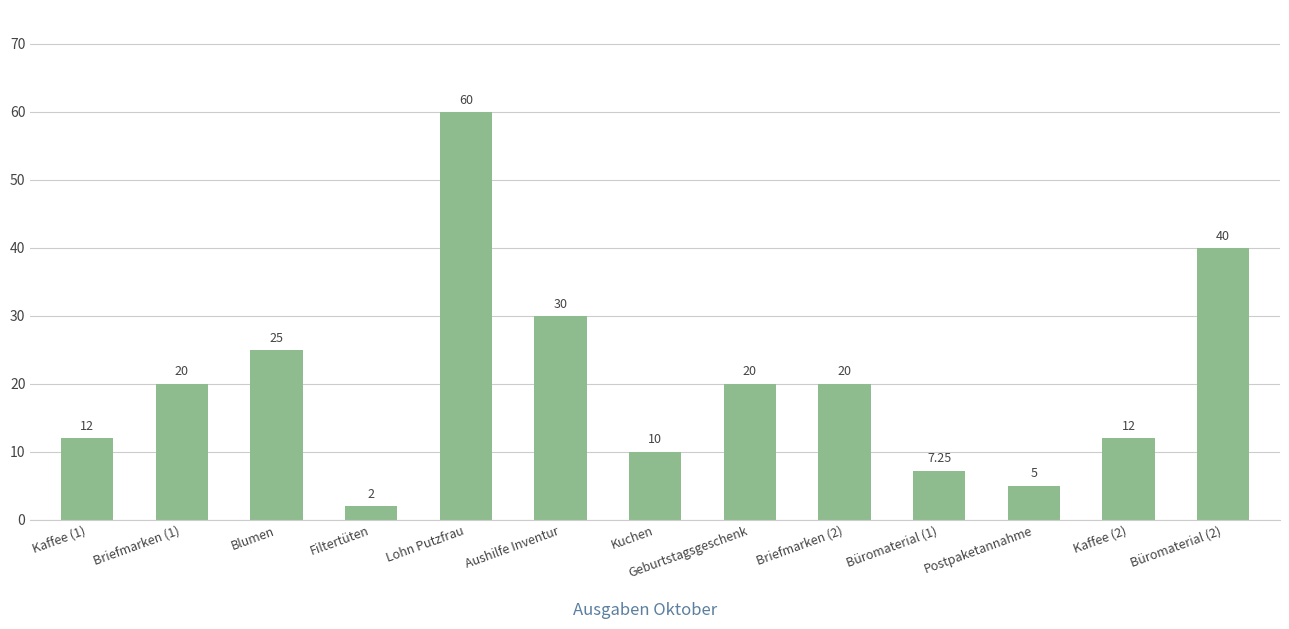

What position from the left is Briefmarken (1)?

2